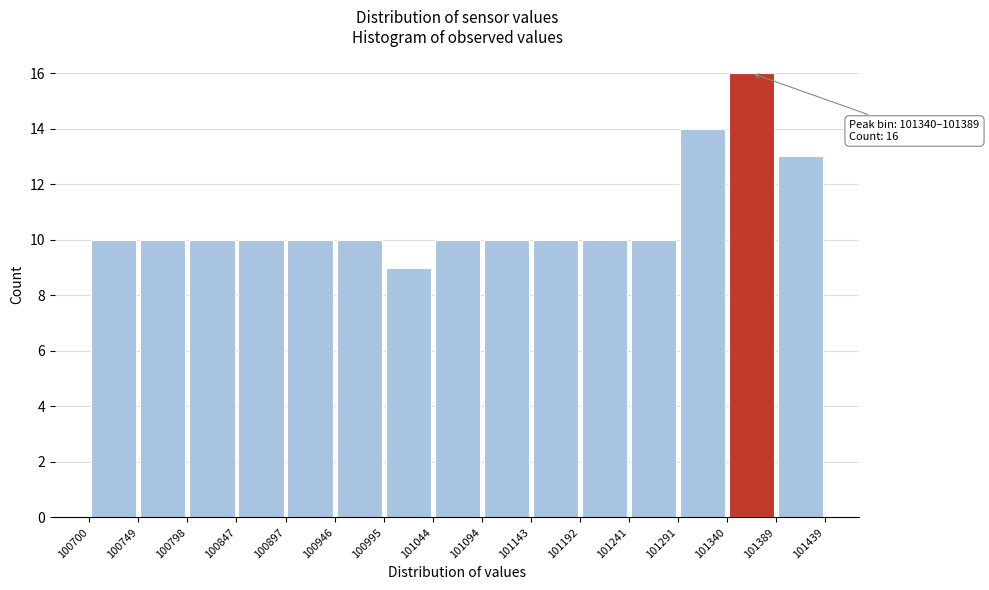

Which range on the x-axis has the tallest bar?

101340 to 101389